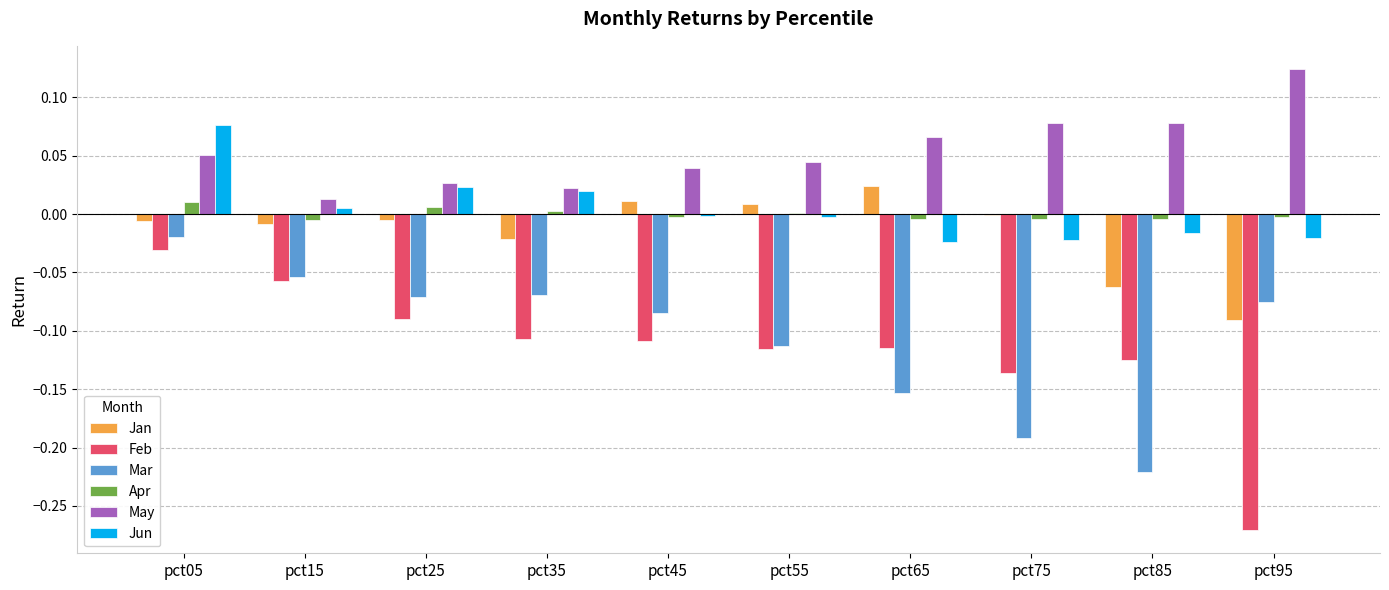

At which category is the sum across all series the highest?

pct05